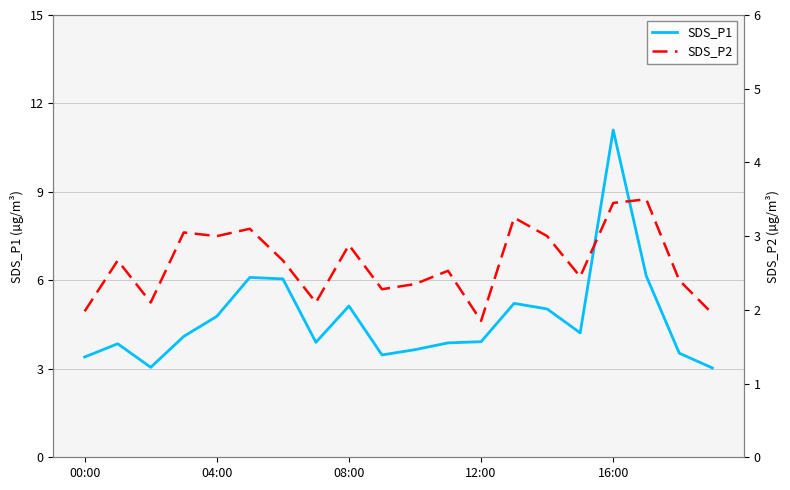

How many distinct data groups are displayed?

2